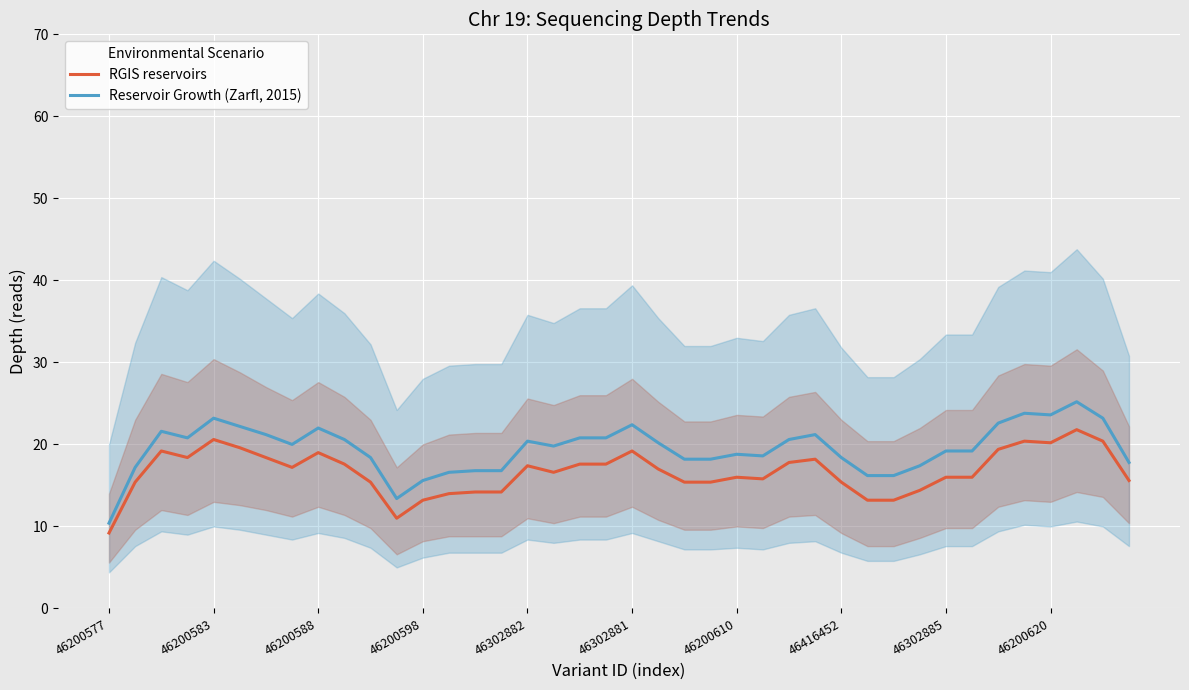

True or false: Reservoir Growth (Zarfl, 2015) has a value of 23.6 at 46200620.

True